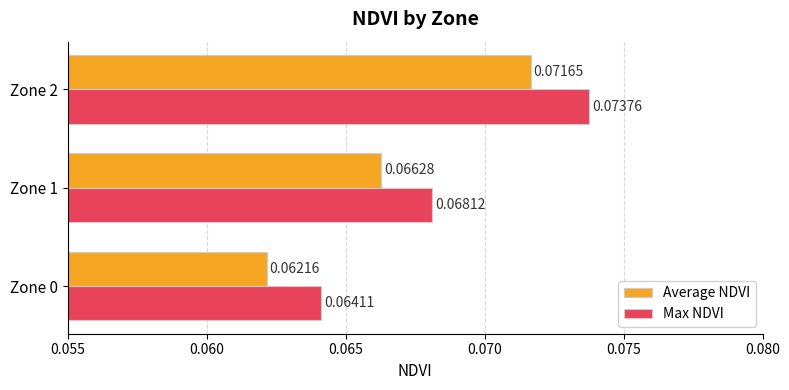

At Zone 0, list the series in order from largest to smallest.

Max NDVI, Average NDVI